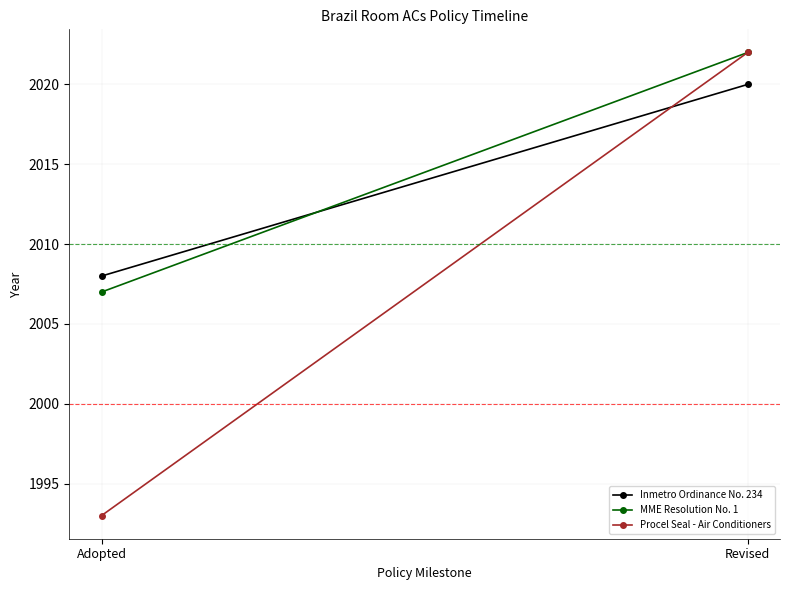

Between Adopted and Revised, which series saw the biggest shift?

Procel Seal - Air Conditioners